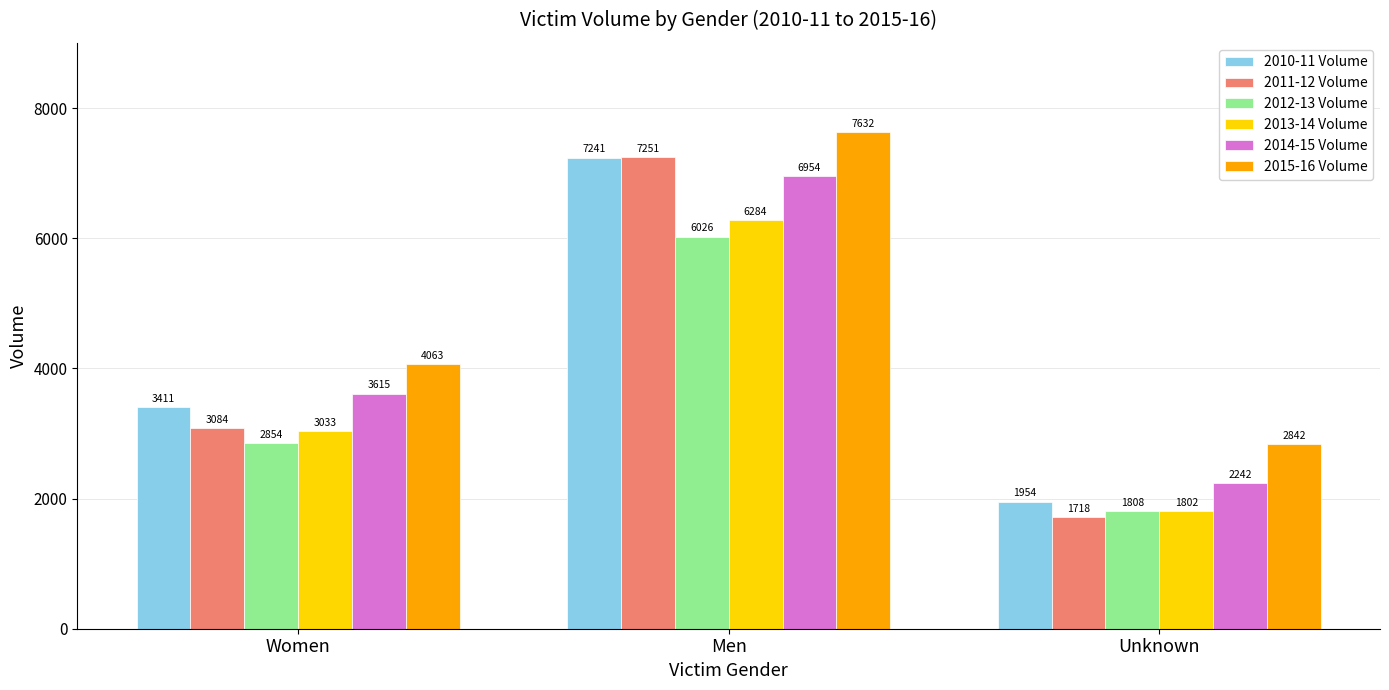

Is the value of 2010-11 Volume at Men greater than the value of 2011-12 Volume at Men?

No